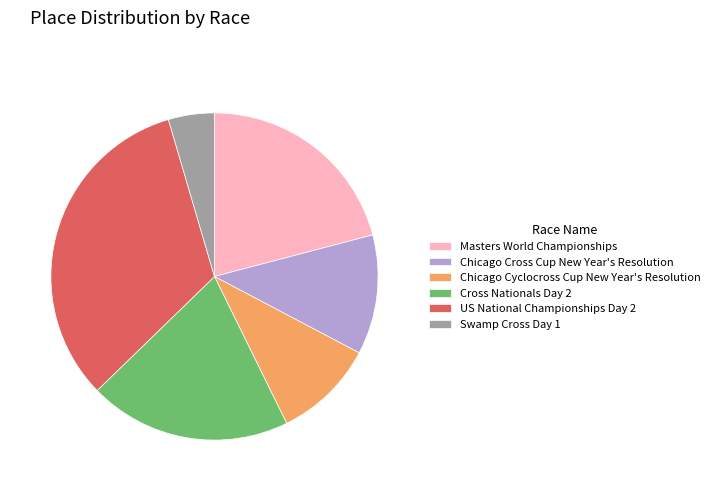

Which slice is the largest?

US National Championships Day 2